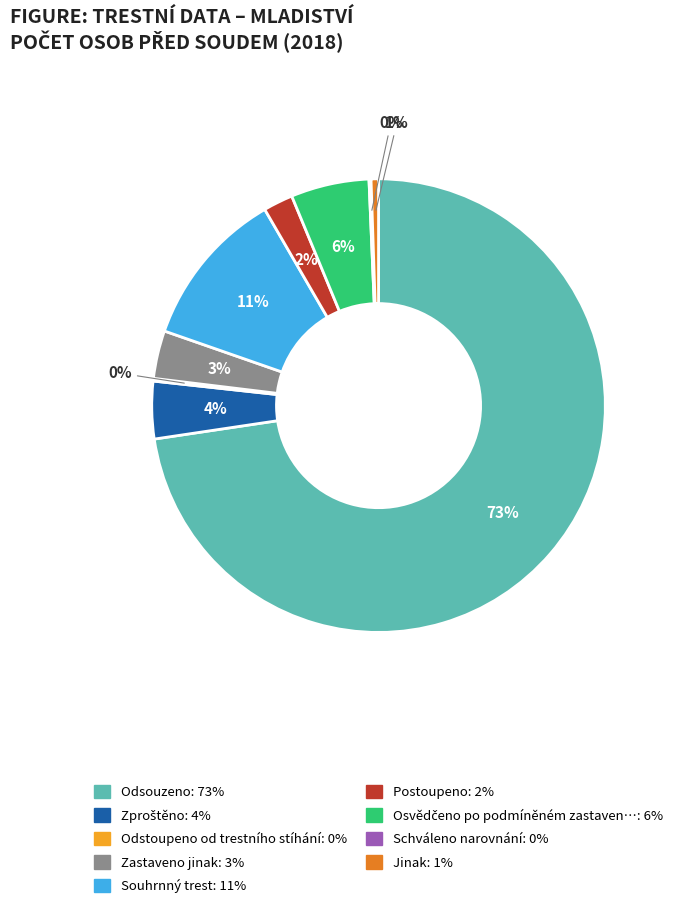

To the nearest percent, what is the average slice percentage?

11%